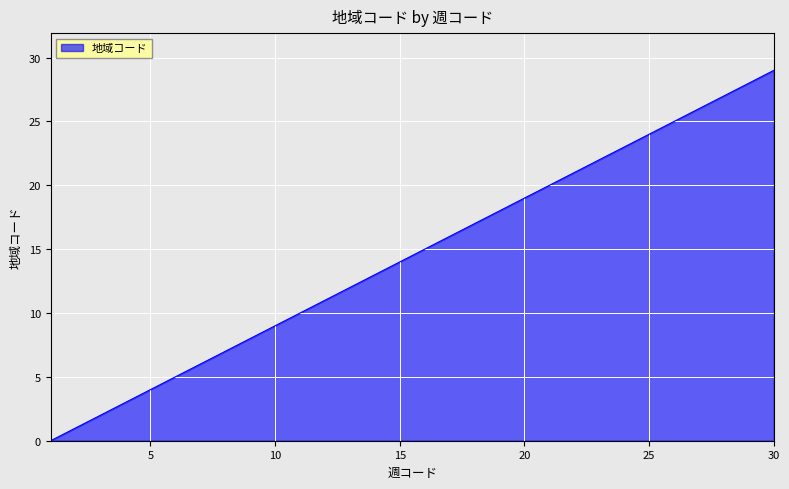

What is the greatest value displayed?

29